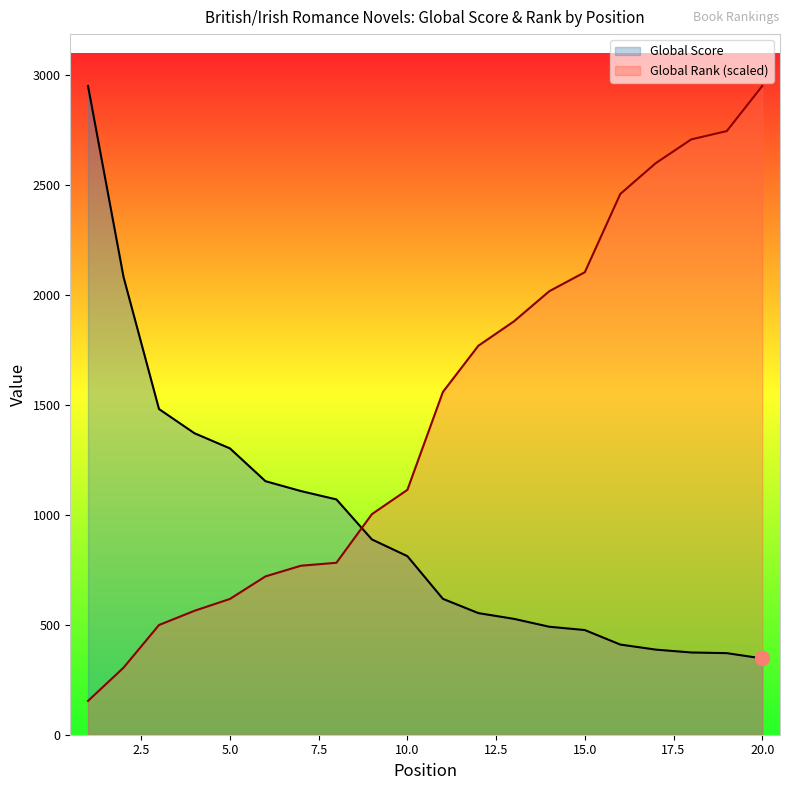

What is the sum of the Global Rank values at 1 and 9?

1156.8